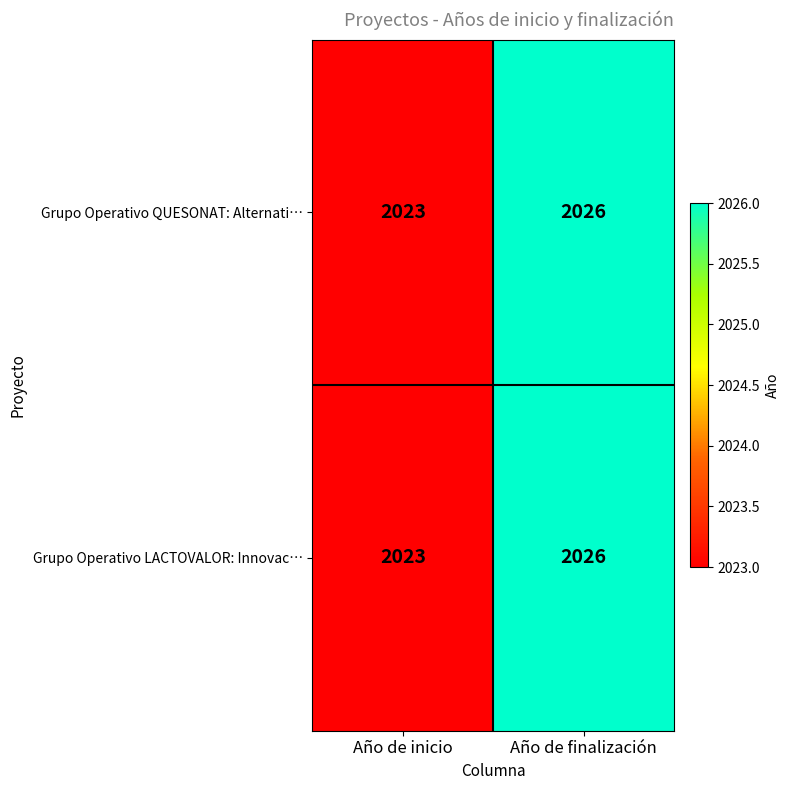

What is the difference between the Grupo Operativo QUESONAT: Alternati… values at Año de inicio and Año de finalización?

3